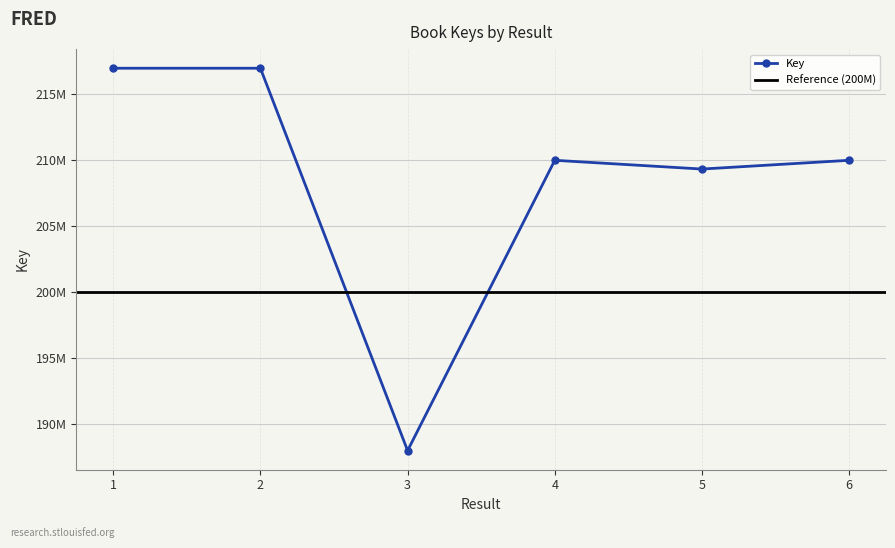

What value does the data have at 5, to the nearest 100?

209299700